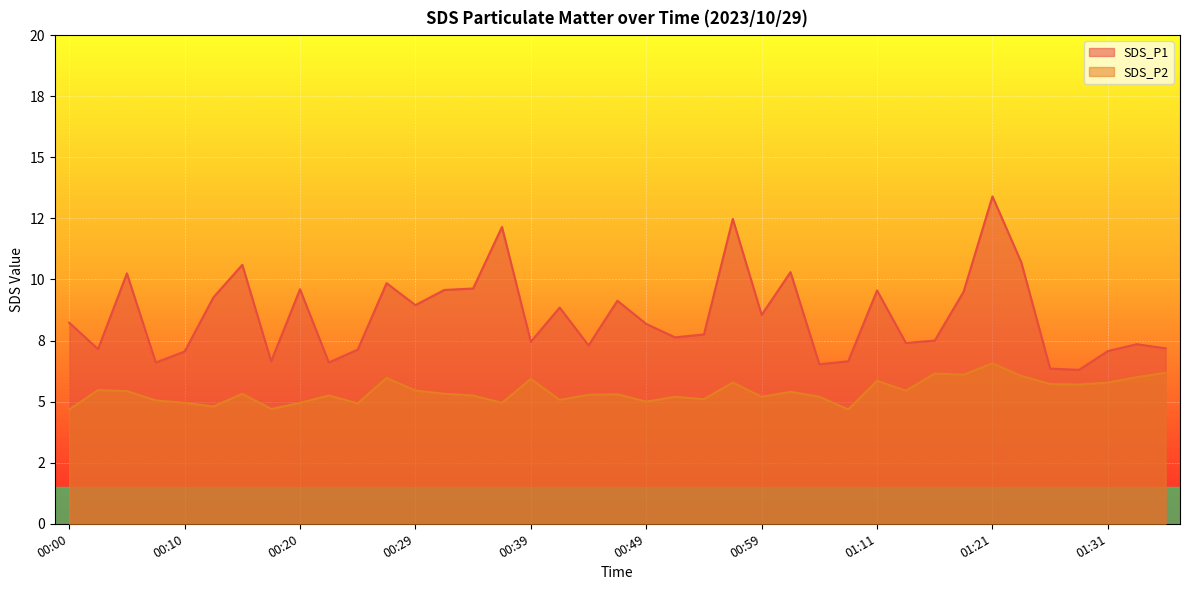

How many lines are shown in the chart?

2